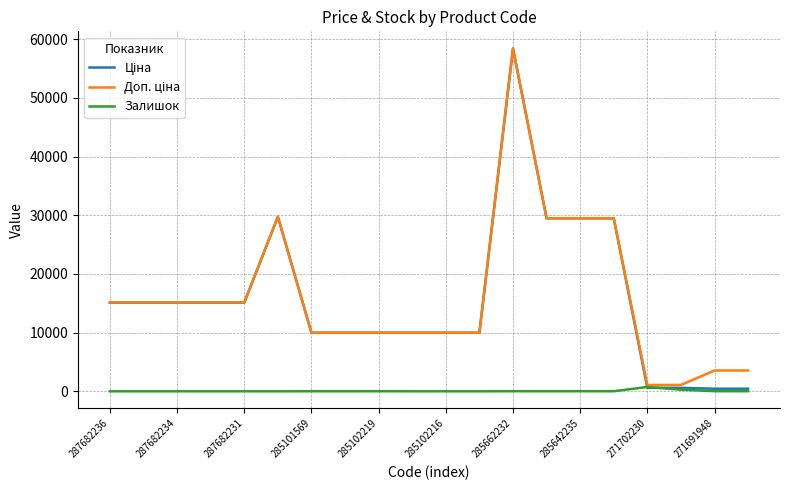

What is the maximum value shown in the chart?

58426.5